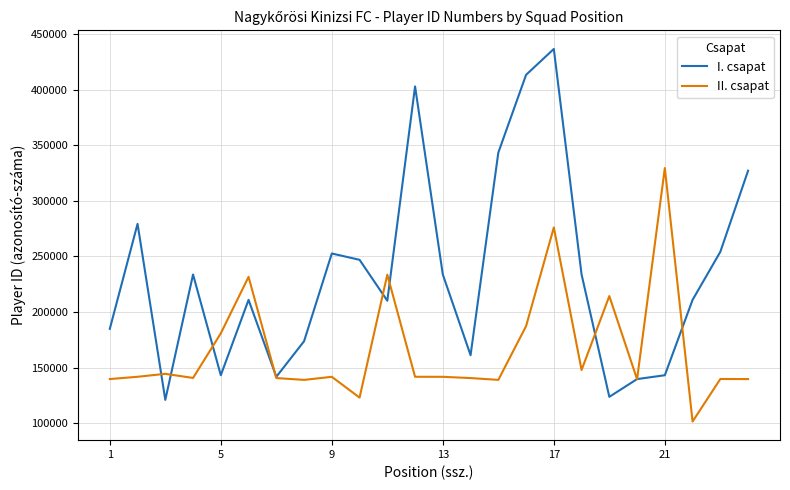

What is the maximum value shown in the chart?

436569